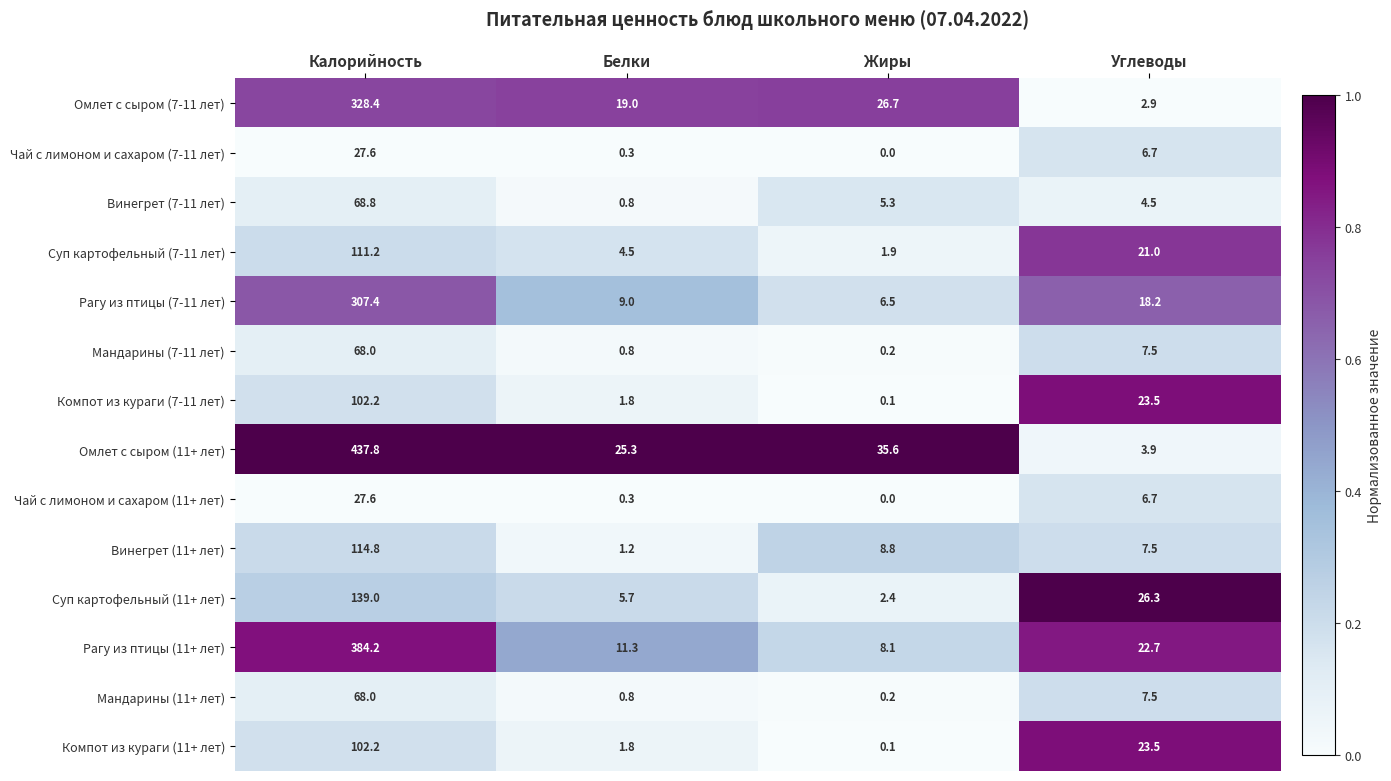

Which series has the largest total across all categories?

Омлет с сыром (11+ лет)